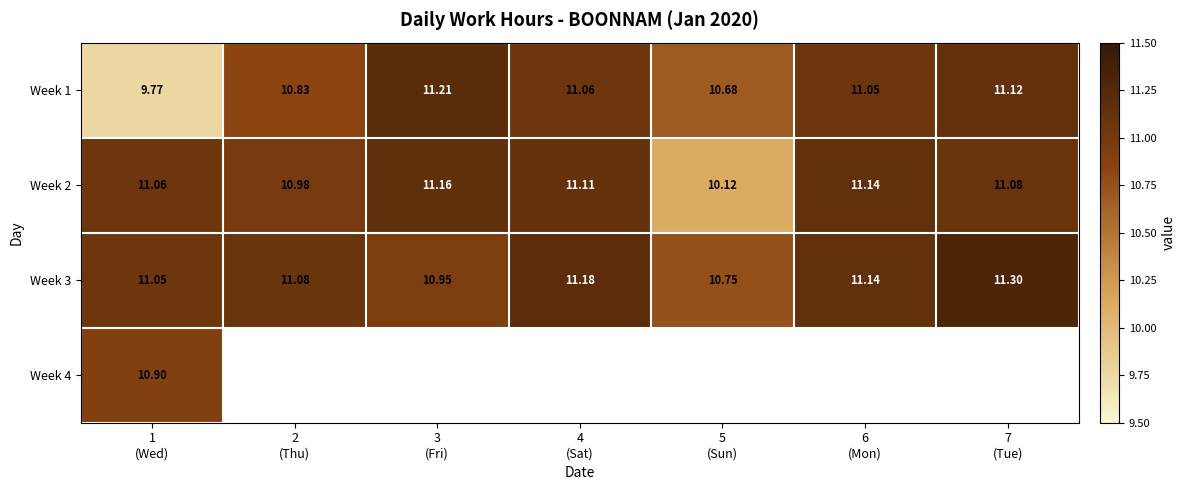

Where is Week 1 nearest to the value 10?

1 (Wed)